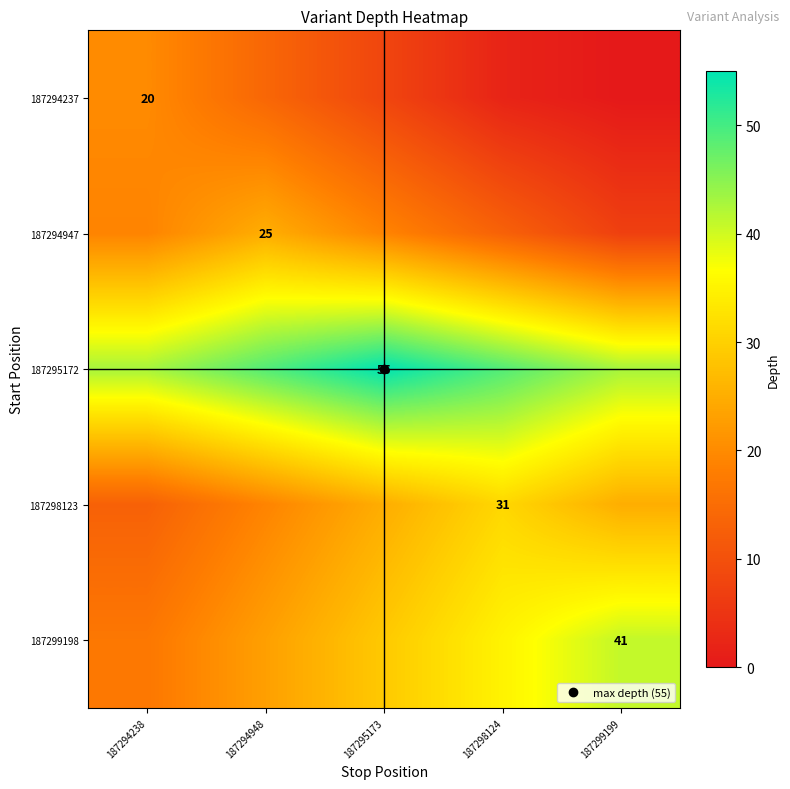

Is it true that 187295172 equals 43 at 187299199?

True